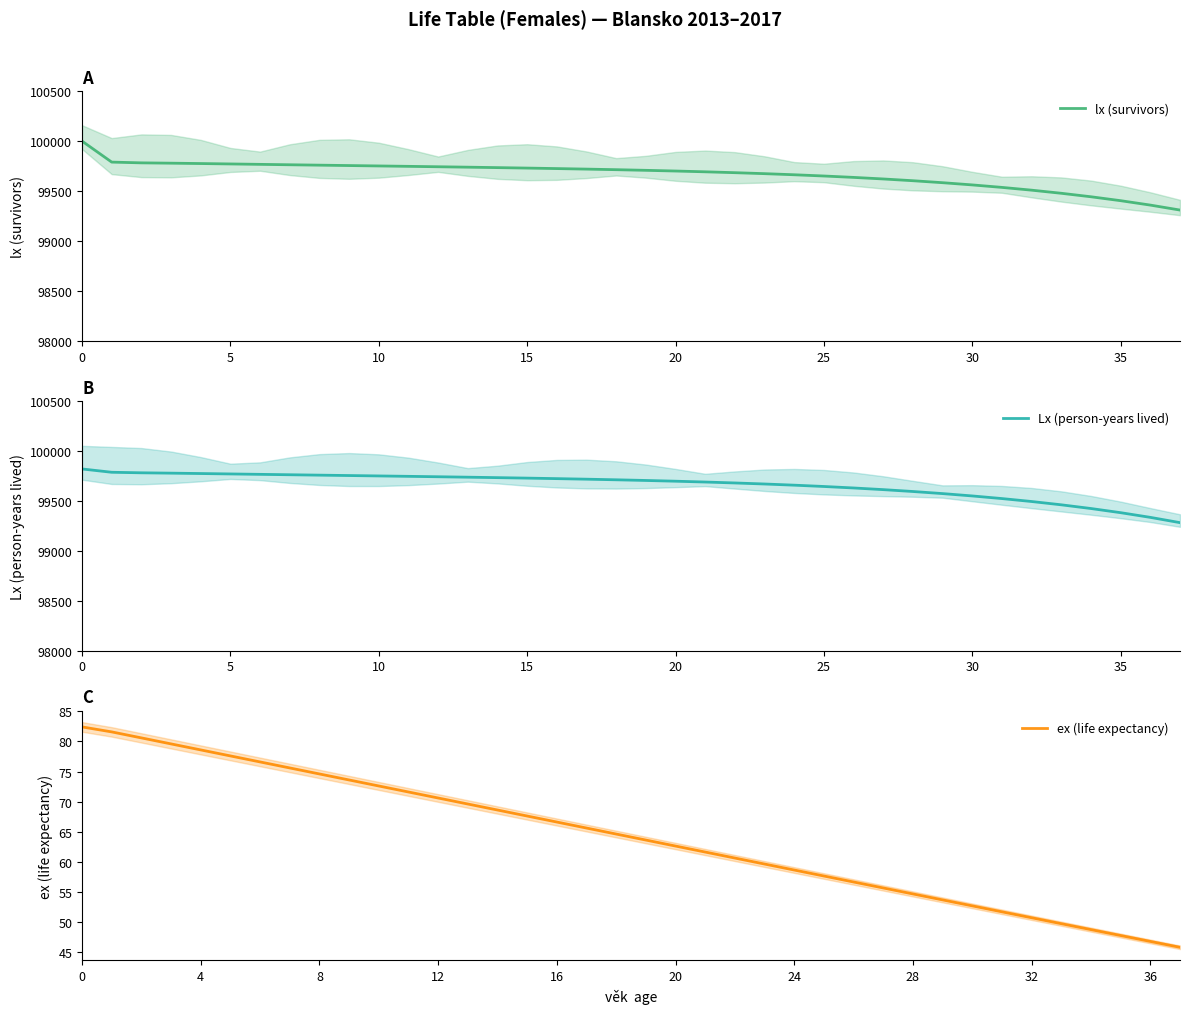

How many categories are shown in the chart?

38